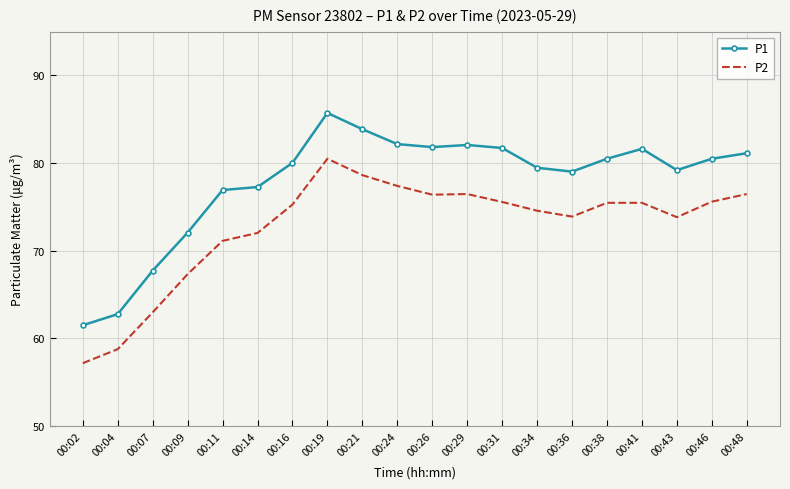

True or false: P1 and P2 intersect in this chart.

False